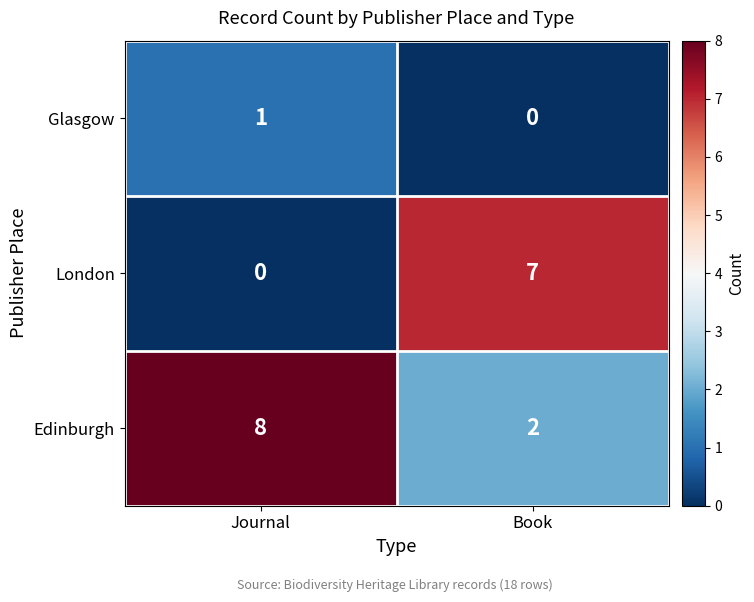

List the labels in order of Edinburgh value, largest first.

Journal, Book